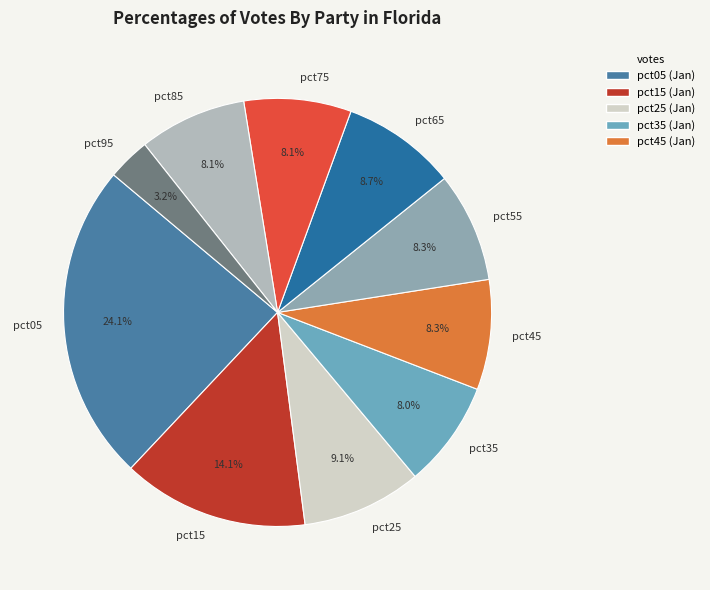

Is there any slice that represents more than half of the pie?

No